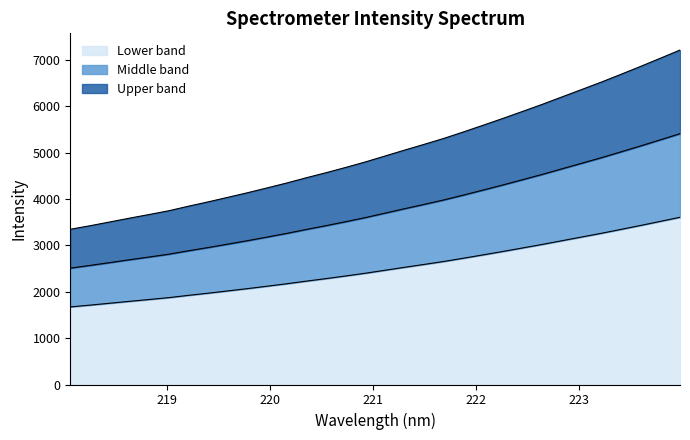

What is the label of the 28th point from the left?

223.2172